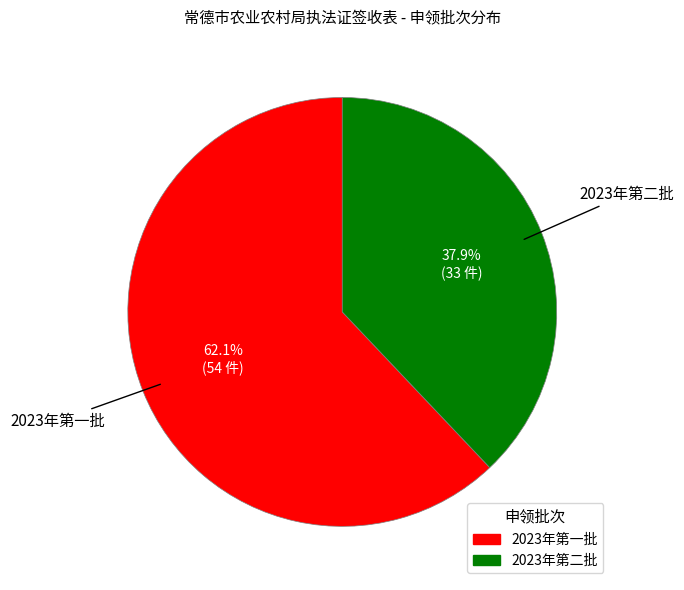

The 2023年第二批 slice represents 53% of the pie. True or false?

False